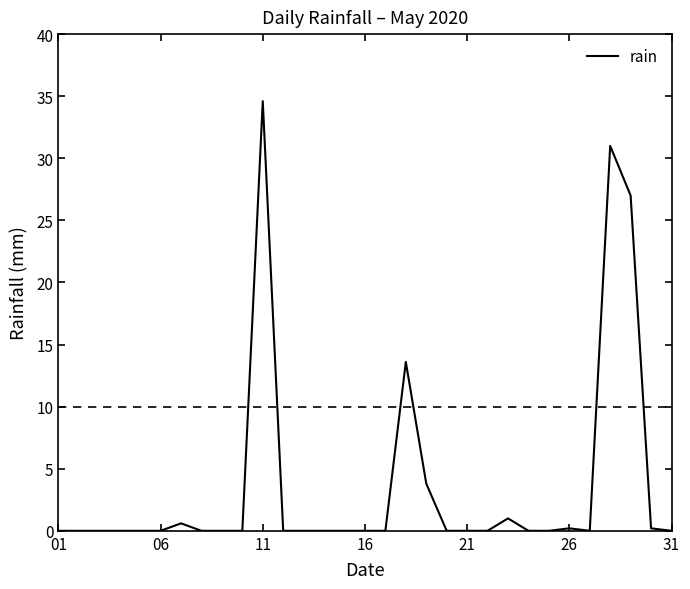

What is the difference between the maximum and minimum values?

34.6